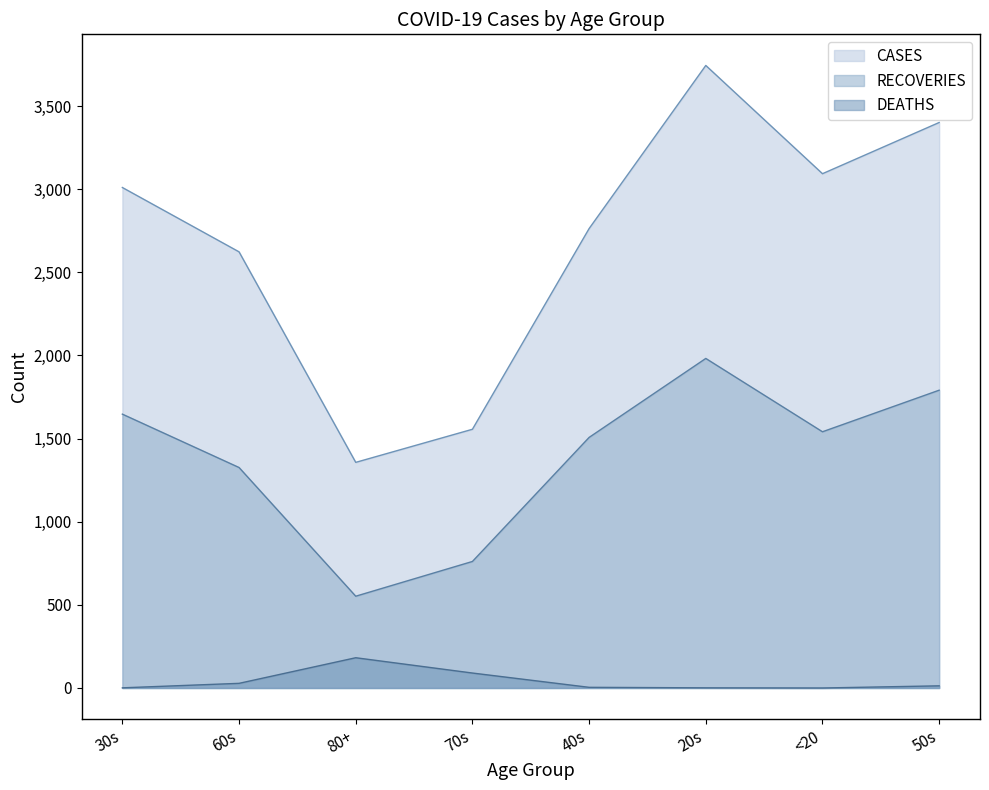

Reading left to right, what are all the values shown in this chart?

CASES: 3010	2623	1357	1556	2763	3744	3093	3401
RECOVERIES: 1647	1326	552	761	1507	1982	1541	1791
DEATHS: 1	28	182	90	4	1	0	13